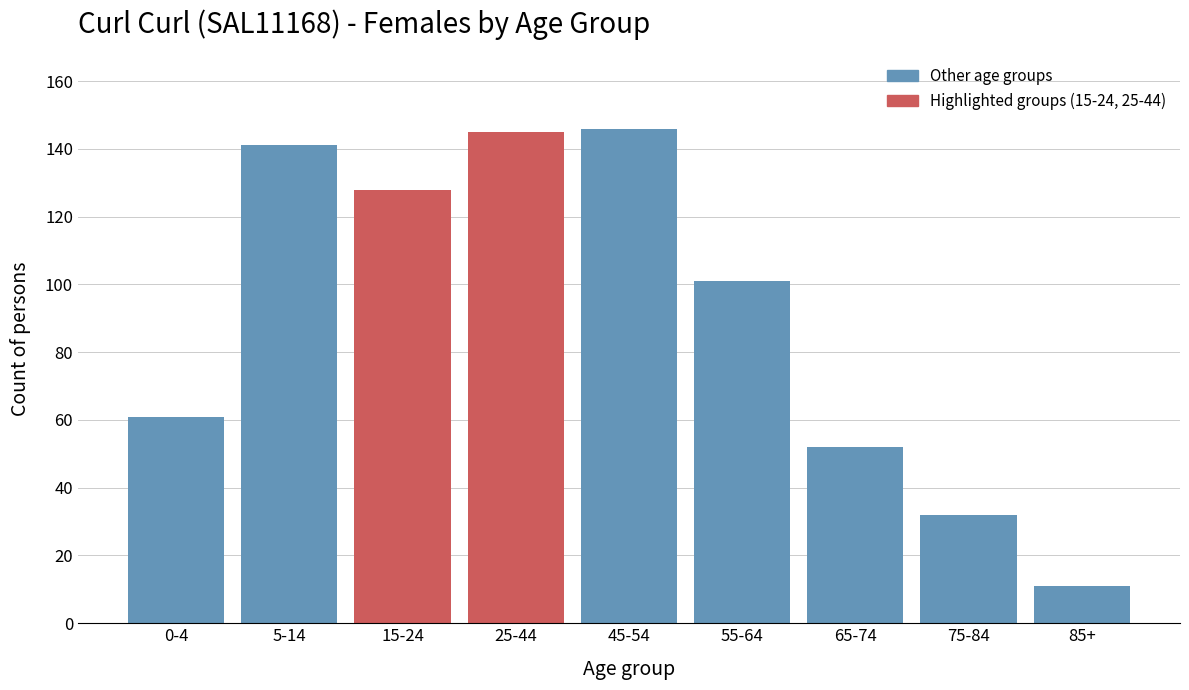

Reading right to left, list all the values displayed in this chart.

11	32	52	101	146	145	128	141	61